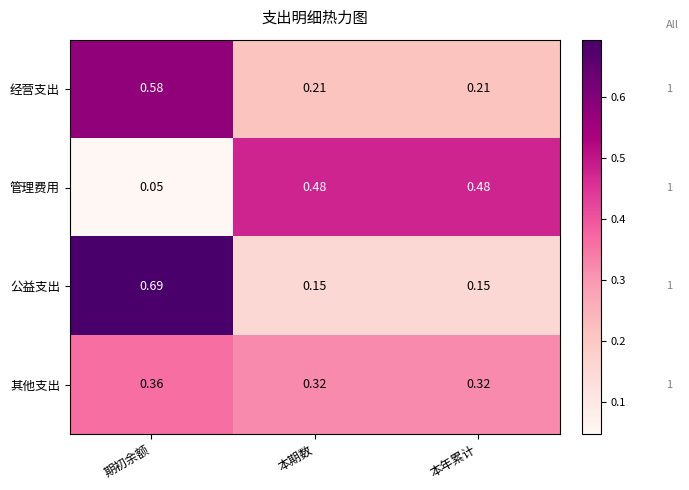

Rank the series by their maximum value, from highest to lowest.

公益支出, 经营支出, 管理费用, 其他支出